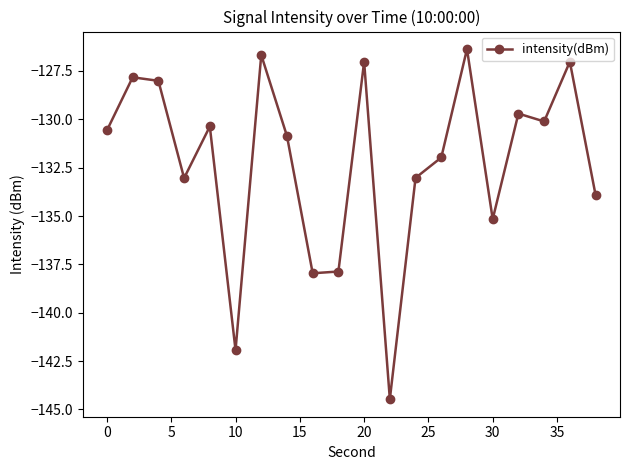

Reading left to right, what are all the values shown in this chart?

-130.6	-127.8	-128.0	-133.0	-130.4	-141.9	-126.7	-130.9	-138.0	-137.9	-127.0	-144.5	-133.0	-132.0	-126.4	-135.2	-129.7	-130.1	-127.0	-133.9